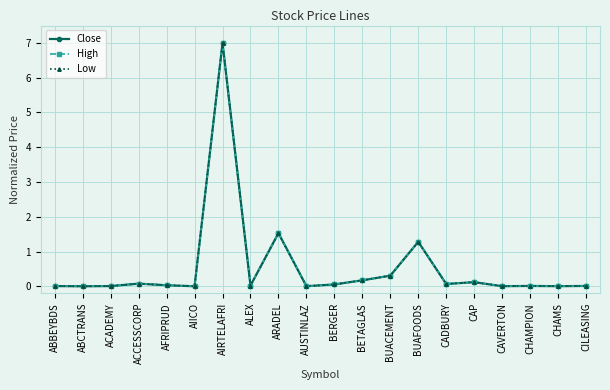

What is the maximum value shown in the chart?

7.0